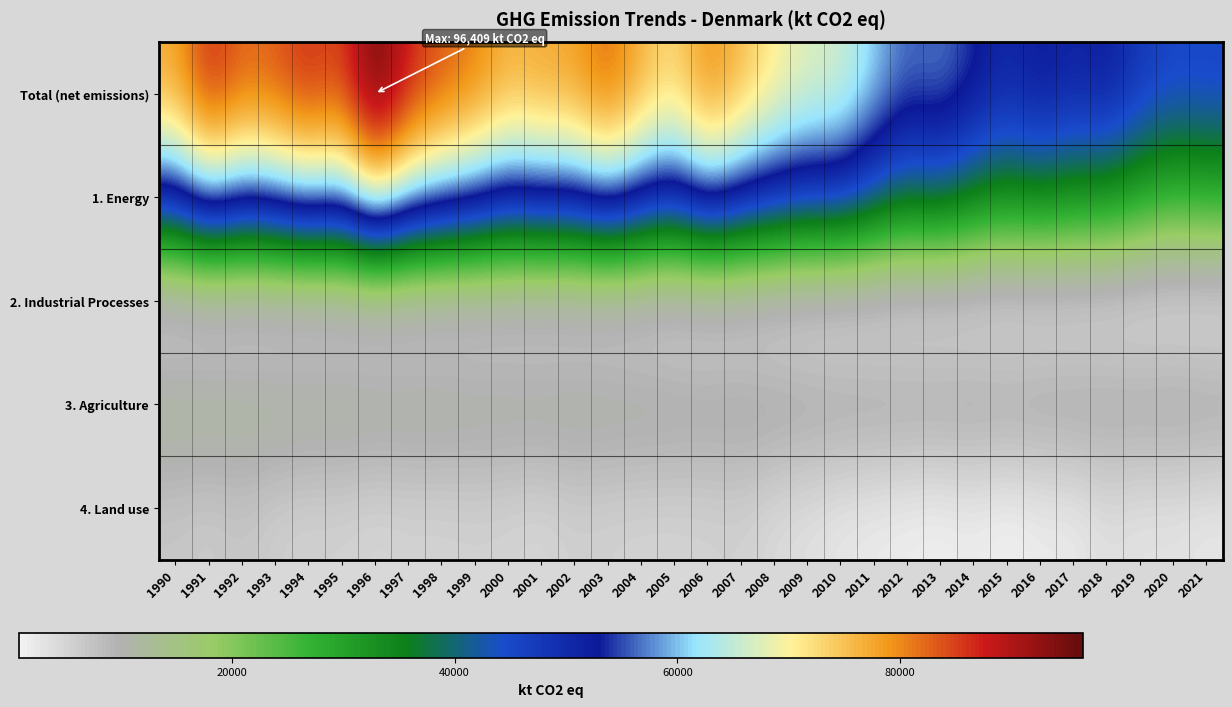

Reading right to left, extract all data points from this chart.

Total (net emissions): 2021=46025.8	2020=45713.0	2019=48045.2	2018=52722.9	2017=50961.5	2016=53331.8	2015=50189.2	2014=53970.3	2013=57427.0	2012=56031.7	2011=61008.1	2010=66694.4	2009=67476.1	2008=70882.7	2007=75866.1	2006=80213.2	2005=72302.4	2004=76651.4	2003=82848.3	2002=78050.8	2001=77474.7	2000=76357.8	1999=80878.5	1998=83242.6	1997=87334.0	1996=96409.0	1995=83970.1	1994=86769.2	1993=83268.9	1992=82291.1	1991=87255.5	1990=77292.4
1. Energy: 2021=28446.3	2020=27132.5	2019=30048.2	2018=33640.2	2017=33680.3	2016=36057.4	2015=34440.5	2014=36864.7	2013=41145.3	2012=39344.3	2011=43877.5	2010=49157.8	2009=48655.8	2008=50668.7	2007=53904.0	2006=58764.4	2005=50824.3	2004=54475.4	2003=60071.3	2002=54847.8	2001=55265.4	2000=53568.0	1999=57978.9	1998=60494.2	1997=64540.0	1996=74046.9	1995=60623.6	1994=63654.1	1993=59592.3	1992=57228.0	1991=63050.2	1990=52400.7
2. Industrial Processes: 2021=1850.6	2020=1906.0	2019=1825.3	2018=2029.5	2017=2014.0	2016=2025.9	2015=1820.3	2014=1990.5	2013=2032.7	2012=2065.2	2011=2028.4	2010=1881.5	2009=2091.8	2008=2516.6	2007=2821.5	2006=2788.1	2005=2731.3	2004=3204.2	2003=3344.2	2002=3349.6	2001=3412.3	2000=3553.8	1999=3401.6	1998=3148.0	1997=2985.9	1996=2961.4	1995=2823.1	1994=2600.4	1993=2447.4	1992=2372.3	1991=2274.2	1990=2123.9
3. Agriculture: 2021=12074.4	2020=12388.8	2019=12079.1	2018=12146.3	2017=12282.3	2016=12236.0	2015=12029.4	2014=12192.7	2013=12056.3	2012=12061.2	2011=12075.4	2010=12084.9	2009=12162.7	2008=12329.6	2007=12342.7	2006=12137.1	2005=12432.0	2004=12631.6	2003=12664.6	2002=12824.1	2001=12741.1	2000=12674.1	1999=12697.5	1998=13098.1	1997=13098.0	1996=13063.3	1995=13453.5	1994=13414.5	1993=13599.3	1992=13622.9	1991=13766.9	1990=13896.2
4. Land use: 2021=2420.1	2020=3101.7	2019=2953.4	2018=3784.6	2017=1879.9	2016=1930.4	2015=848.9	2014=1873.4	2013=1162.2	2012=1527.2	2011=1964.1	2010=2516.9	2009=3447.6	2008=4163.6	2007=5599.4	2006=5307.9	2005=5144.2	2004=5178.6	2003=5434.2	2002=5695.2	2001=4678.6	2000=5168.2	1999=5414.9	1998=5119.1	1997=5230.6	1996=4770.4	1995=5427.1	1994=5346.4	1993=5800.8	1992=7138.1	1991=6212.4	1990=6896.7